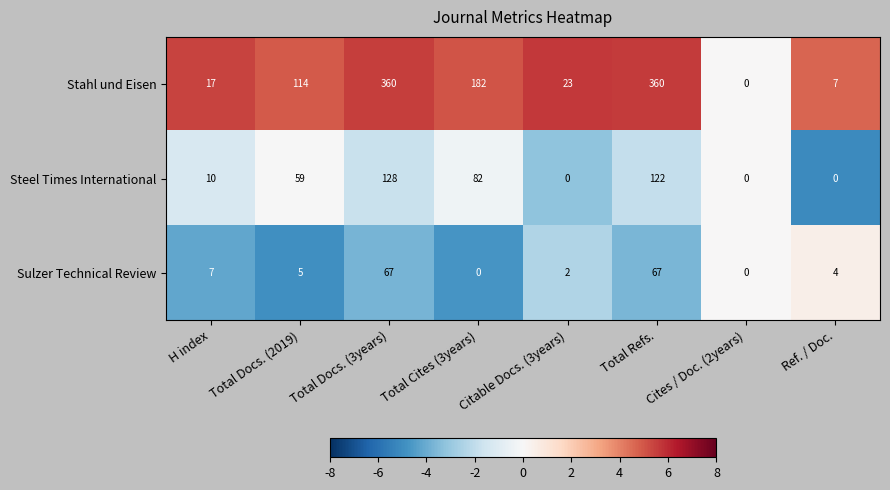

List the series in order of their overall mean, highest first.

Stahl und Eisen, Steel Times International, Sulzer Technical Review